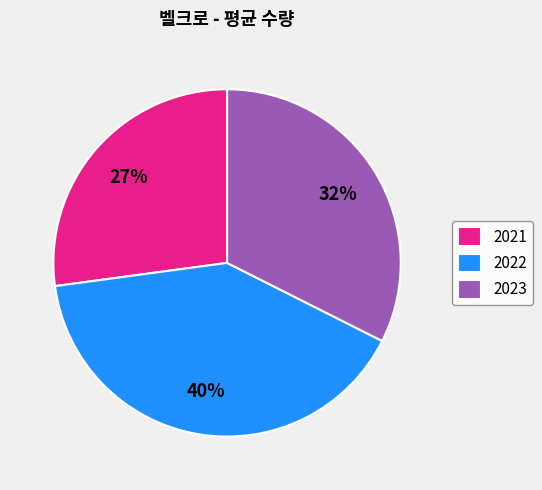

Is it true that 2022 is 48% of the pie?

False